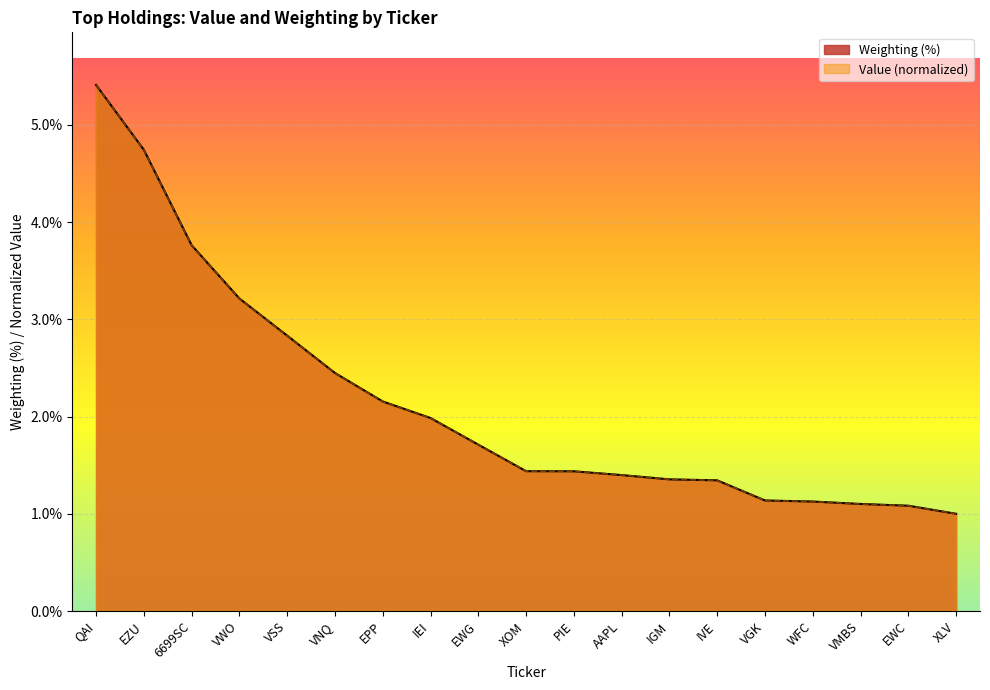

Is the value of Value at VMBS greater than the value of Weighting at VNQ?

No